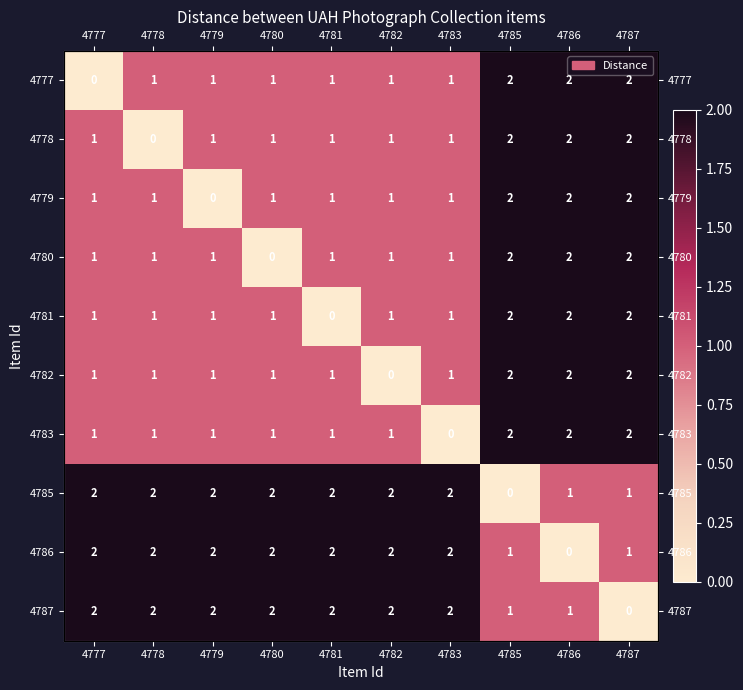

List the labels in order of 4787 value, largest first.

4777, 4778, 4779, 4780, 4781, 4782, 4783, 4785, 4786, 4787